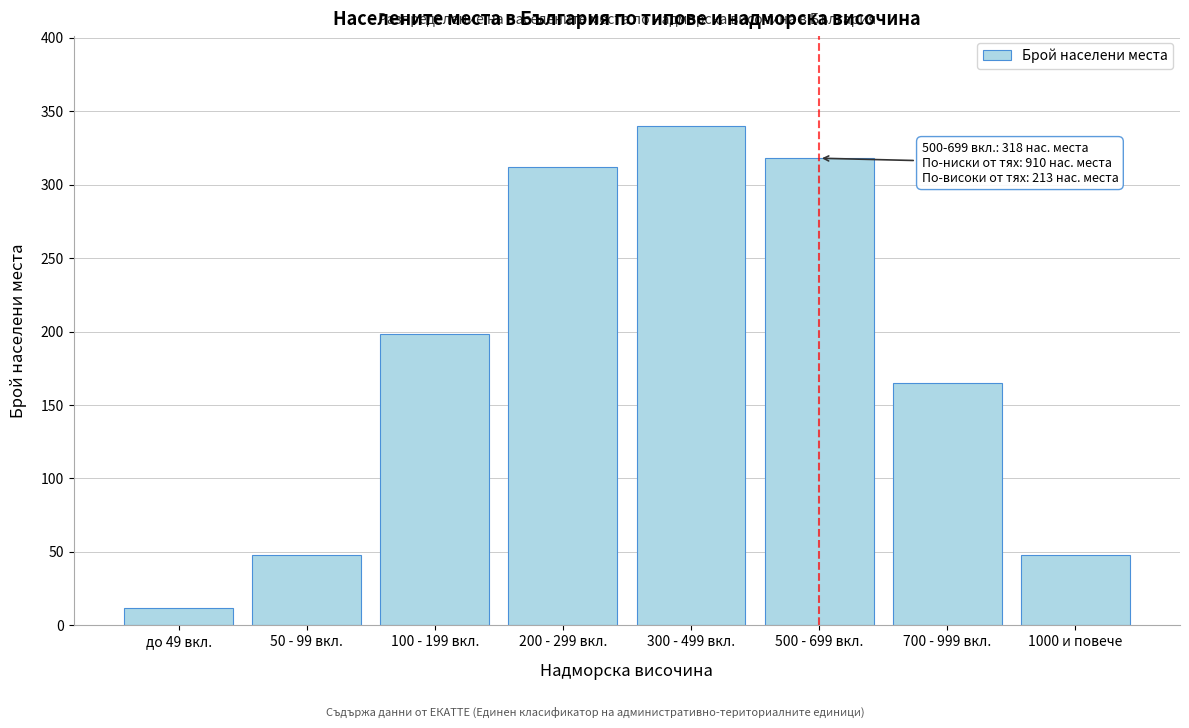

Reading right to left, list all the values displayed in this chart.

1000 и повече=48	700 - 999 вкл.=165	500 - 699 вкл.=318	300 - 499 вкл.=340	200 - 299 вкл.=312	100 - 199 вкл.=198	50 - 99 вкл.=48	до 49 вкл.=12